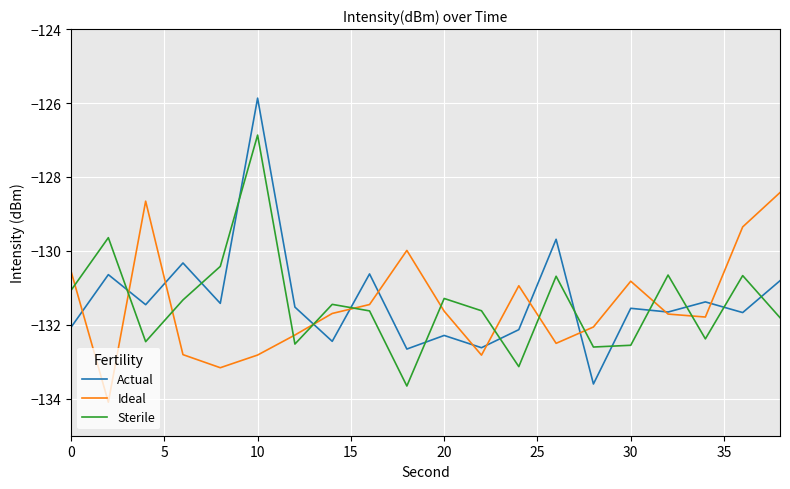

List the series in order of their peak value, lowest first.

Ideal, Sterile, Actual